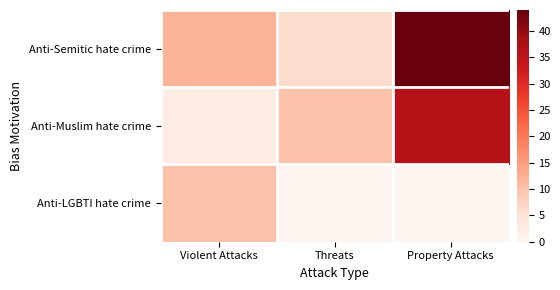

Which series changed the most between Threats and Property Attacks?

Anti-Semitic hate crime